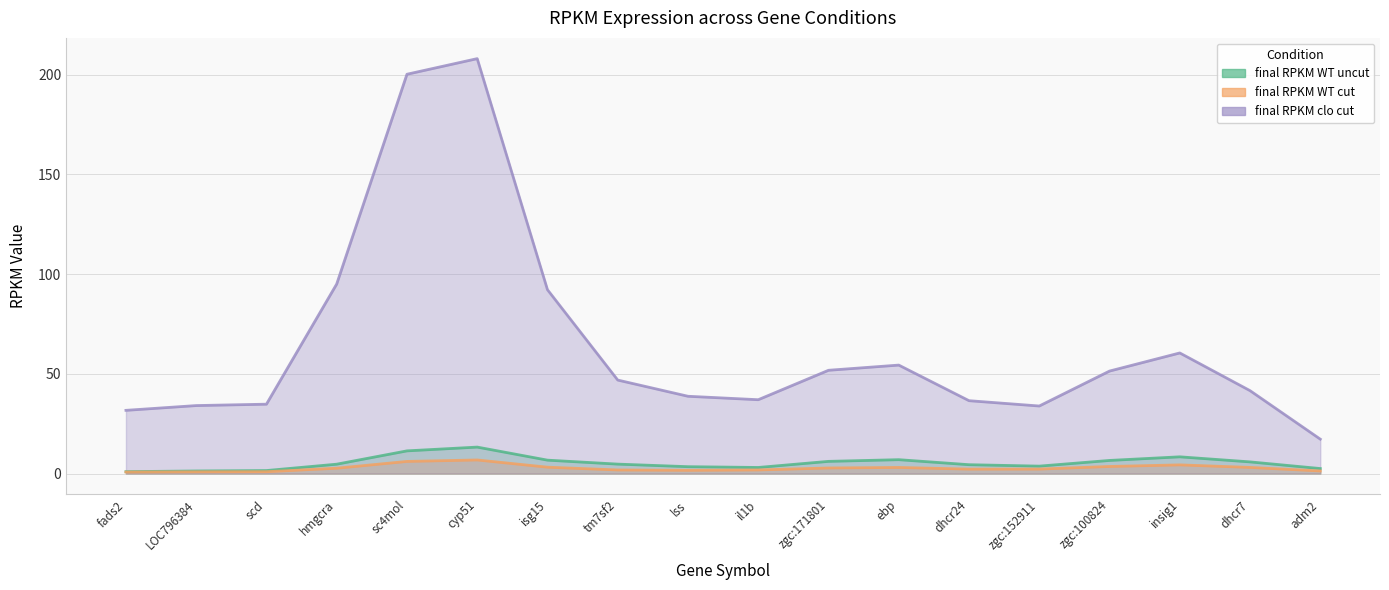

True or false: final RPKM WT uncut has more than 0 points higher than both neighbors.

True